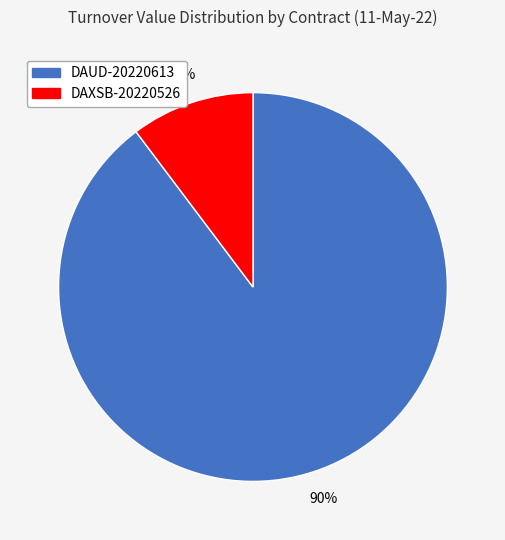

Is the sum of DAXSB-20220526 and DAUD-20220613 greater than half?

Yes